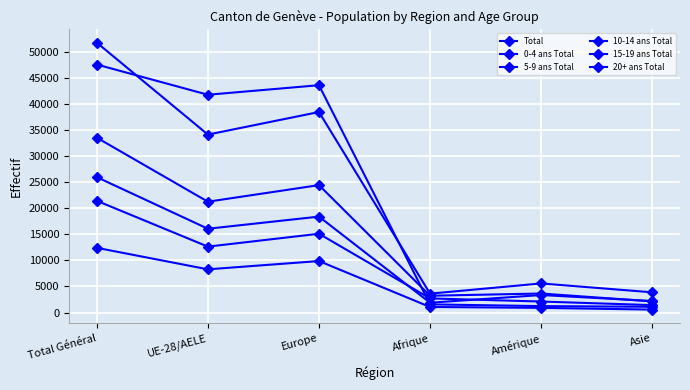

Count the number of categories in the chart.

6